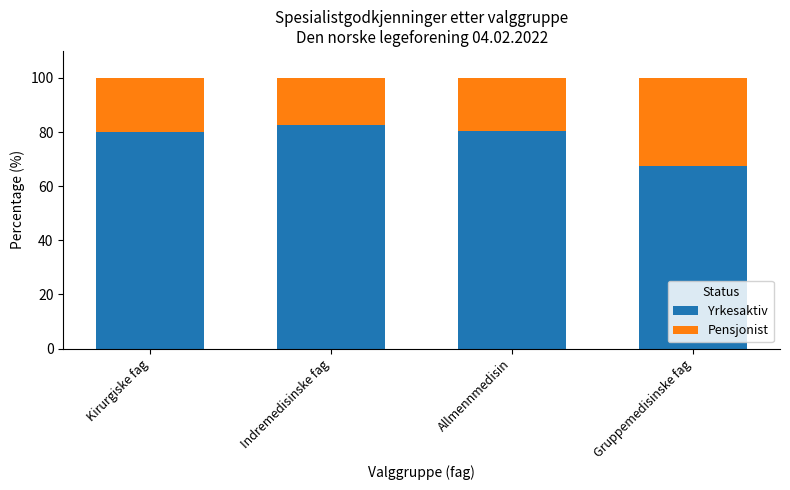

What are all the series names shown in the legend?

Yrkesaktiv, Pensjonist